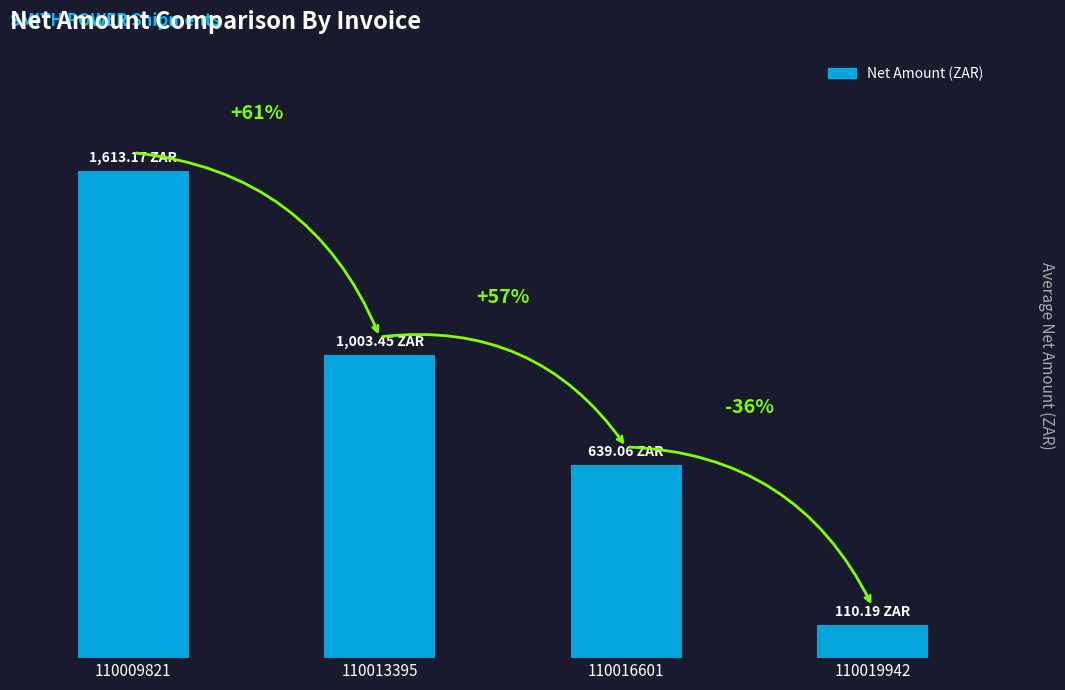

Are the bars horizontal?

No